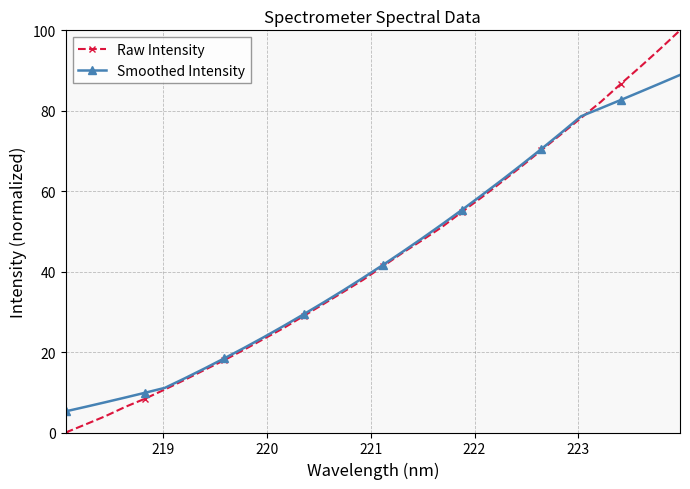

Which series has the largest range (max minus min)?

Raw Intensity